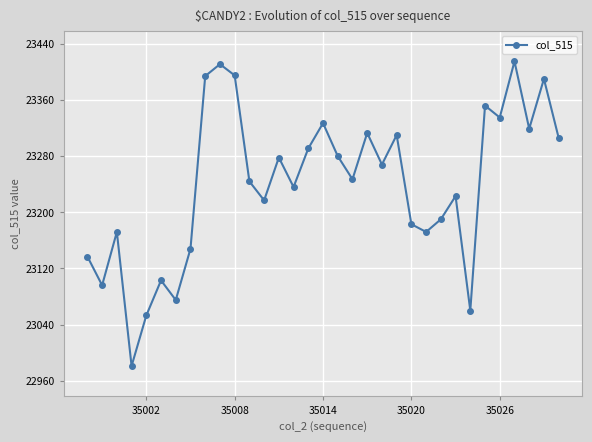

What is the value of the 11th point from the left?

23395